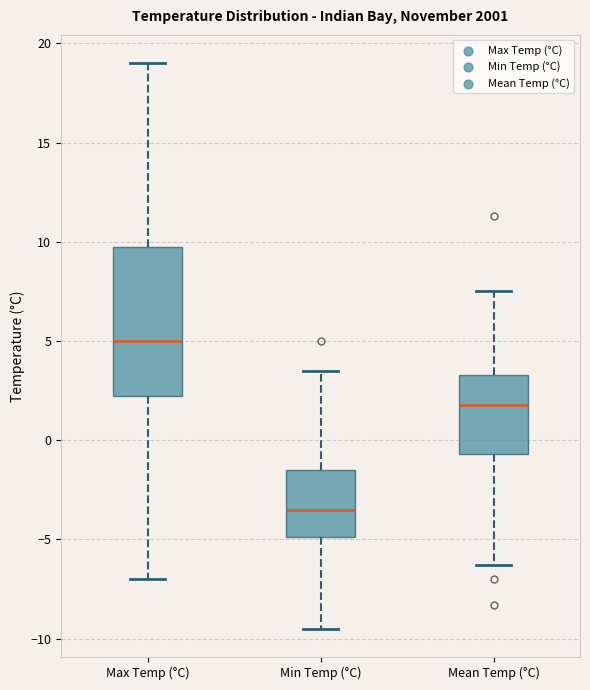

Which box's median line is the lowest?

Min Temp (°C)